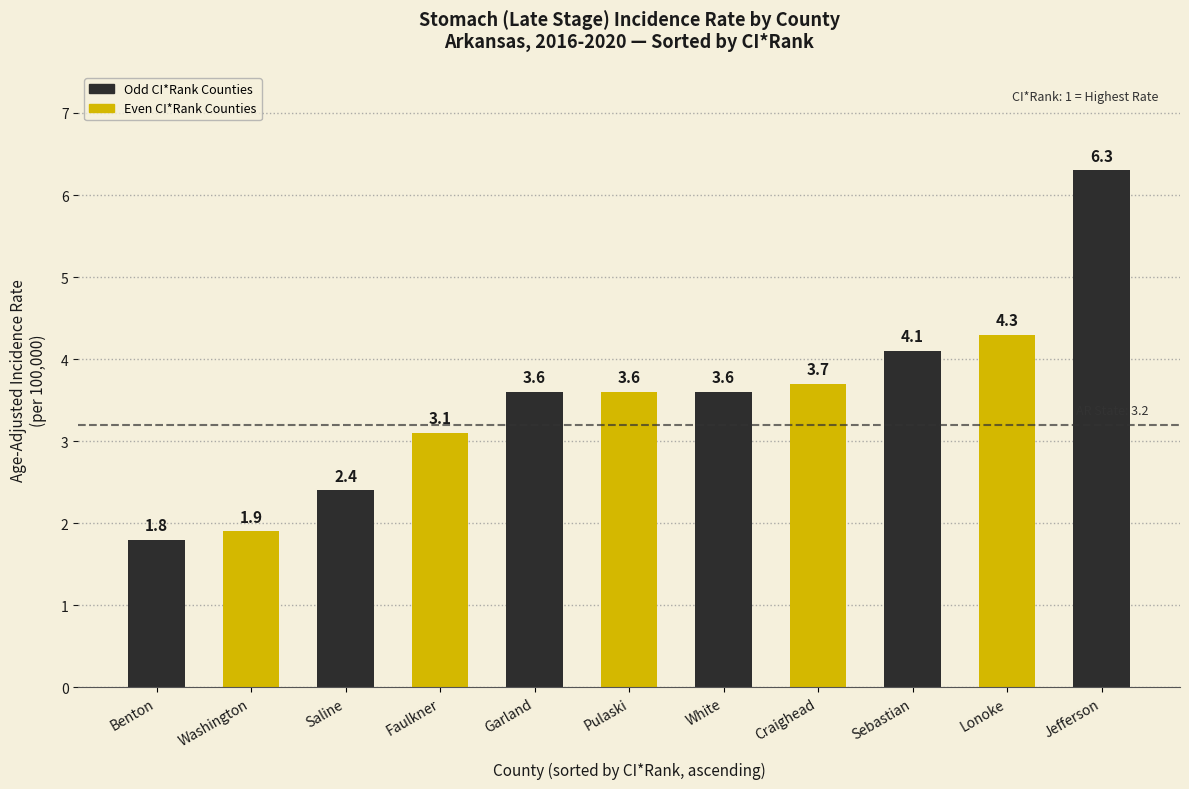

What is the greatest value displayed?

6.3